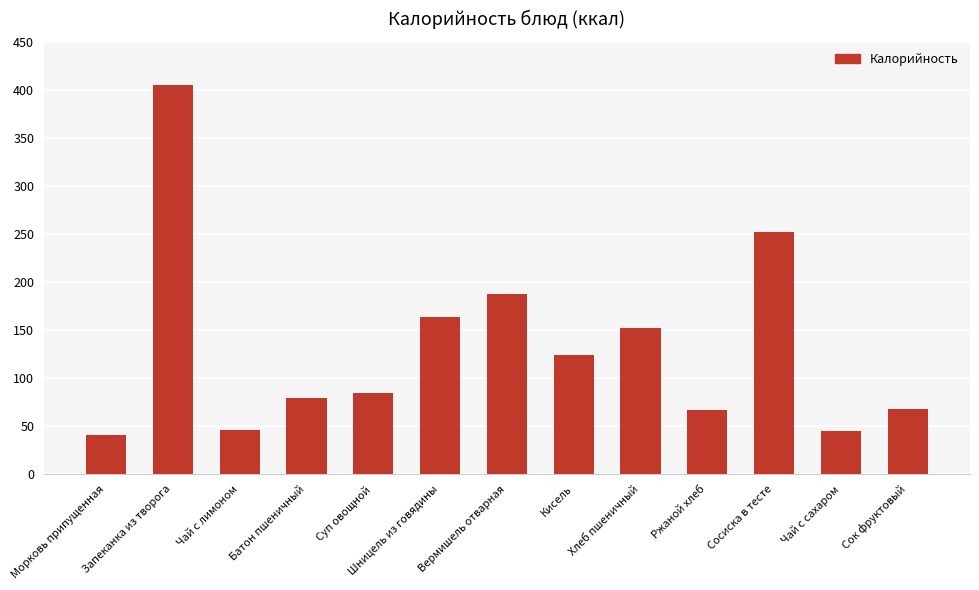

How many categories are shown in the chart?

13